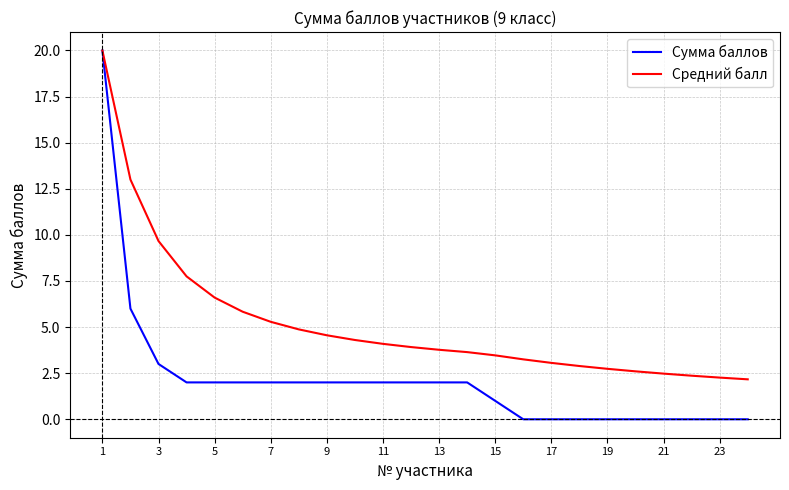

Which series has the largest total across all categories?

Средний балл